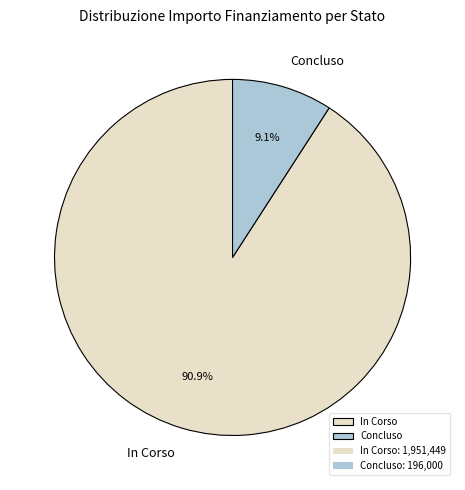

Which has a higher value, Concluso or In Corso?

In Corso